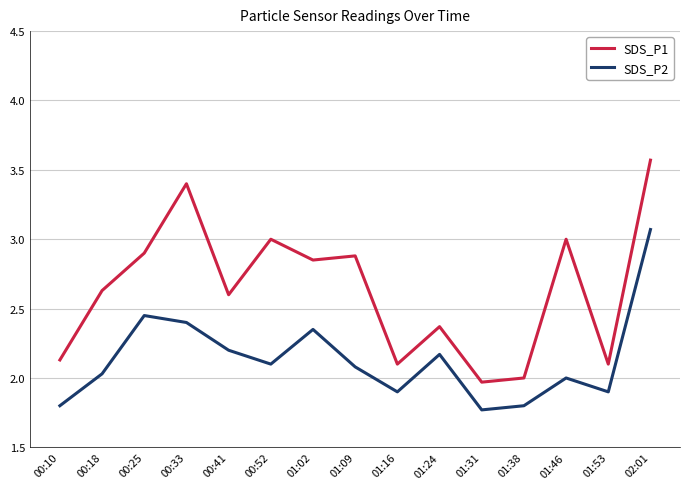

What is the average value of the SDS_P2 series?

2.1